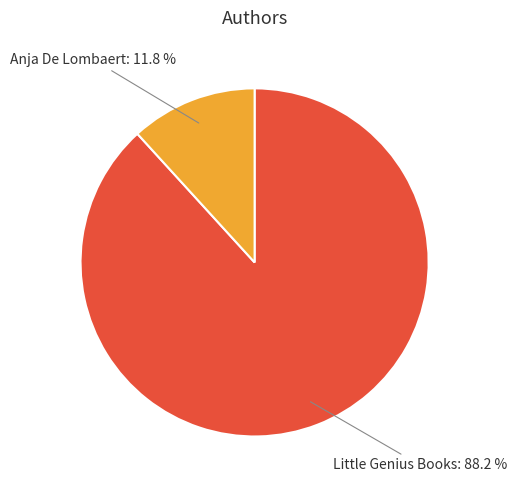

Is there a majority slice in this chart?

Yes